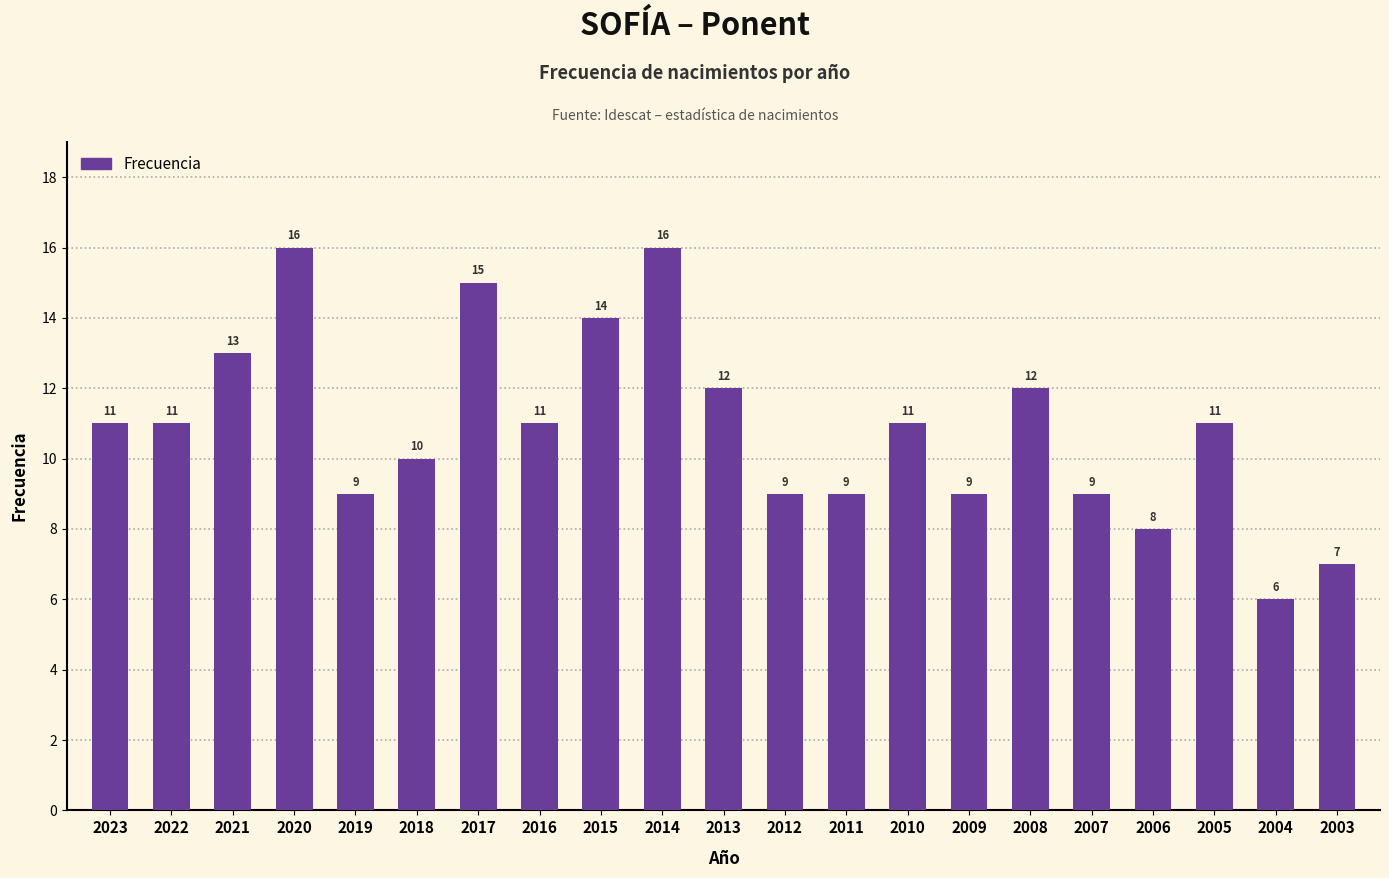

What is the approximate value at 2006?

8